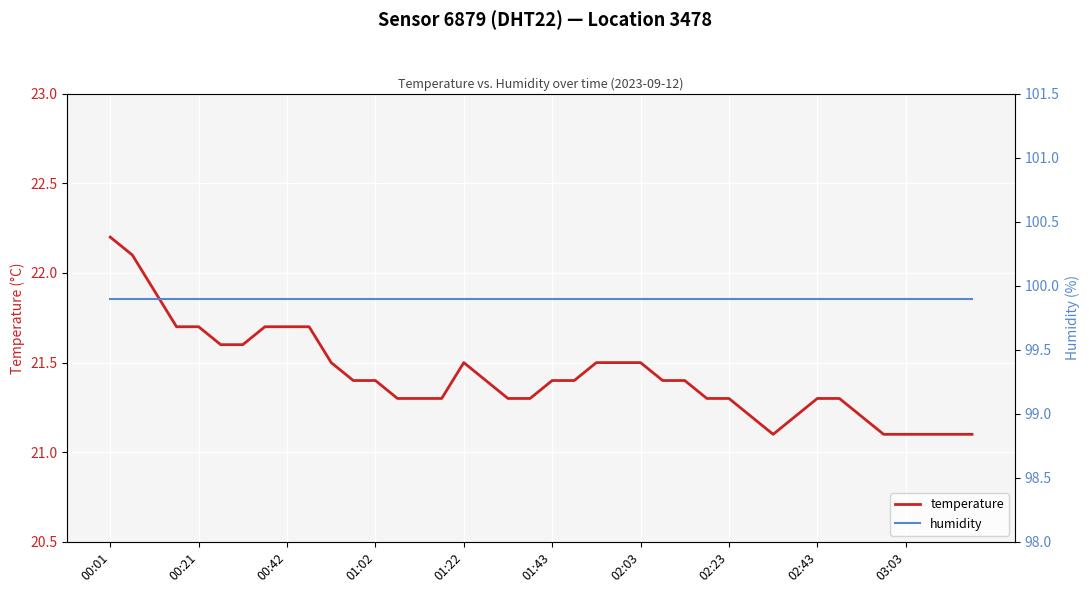

True or false: temperature has a value of 21.7 at 00:42.

True